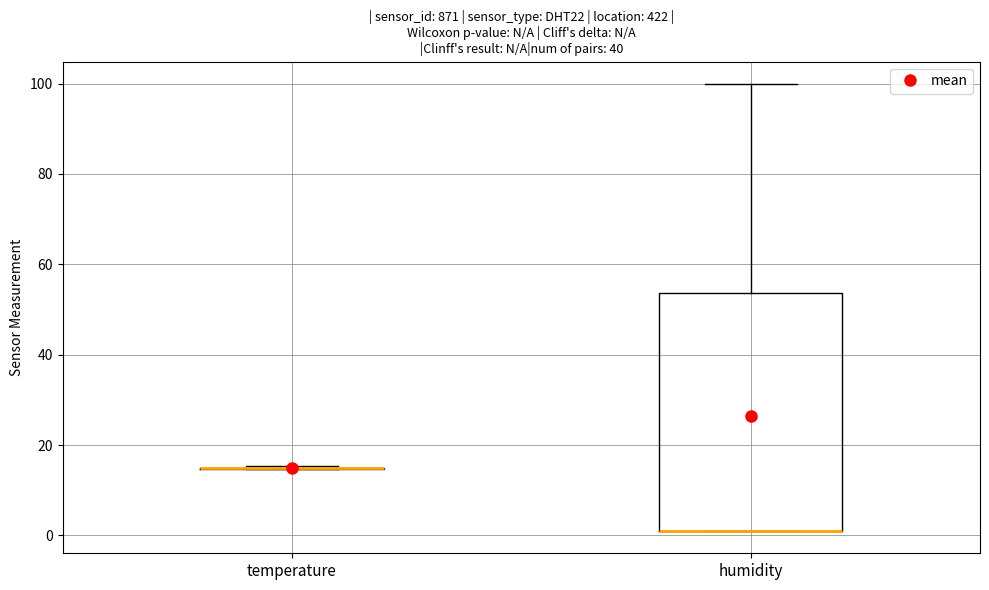

Reading left to right, transcribe this box plot: for each box, give where its median line is, the range the box spans, and where its two whiskers end, as read against the y-axis. The values are not printed on the chart, so give them approximately, as read against the axis.

temperature: box collapsed to a line at 14, whiskers 14 to 16
humidity: median 2 (drawn on the box's lower edge), box 2 to 54, whiskers 2 to 100